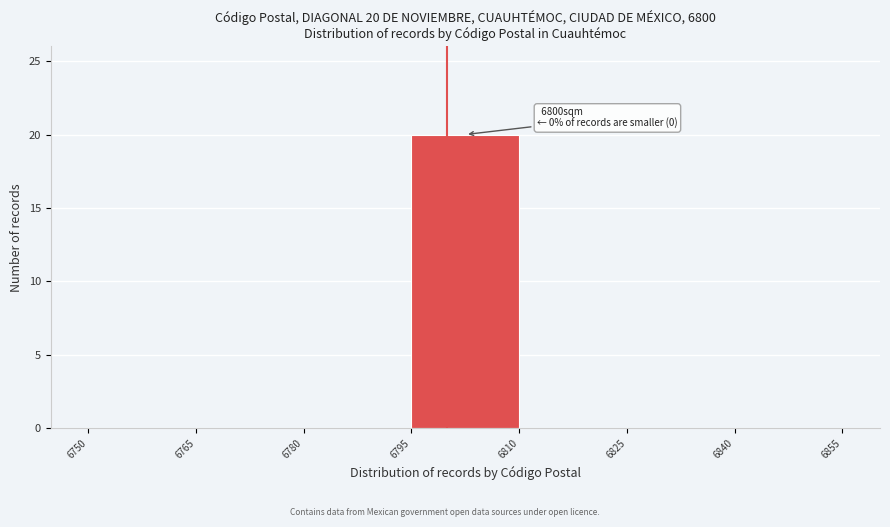

Which range on the x-axis has the tallest bar?

6795 to 6810